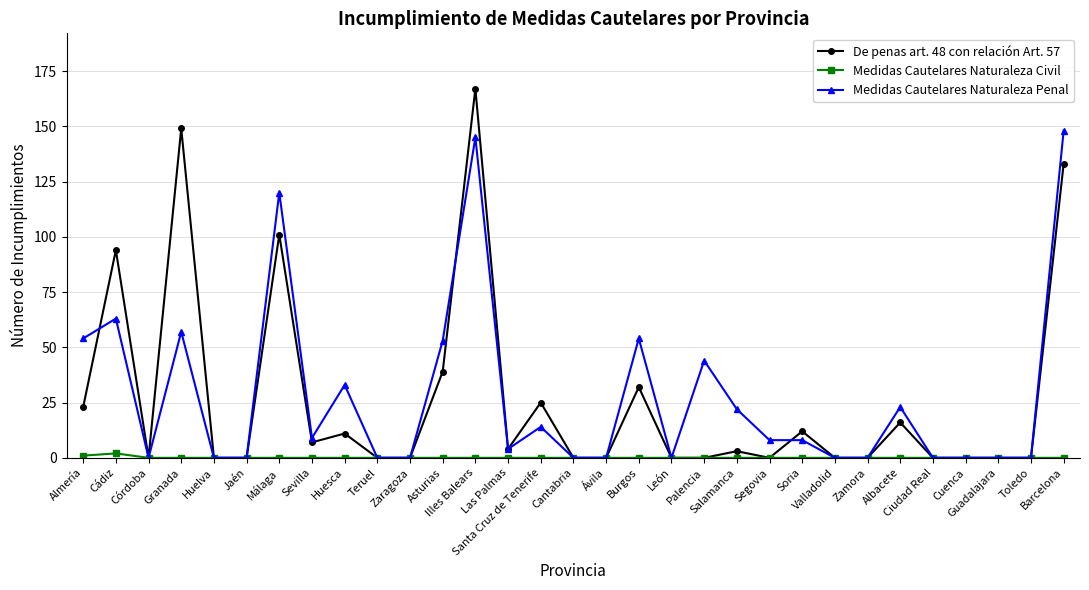

At which category is the sum across all series the highest?

Illes Balears